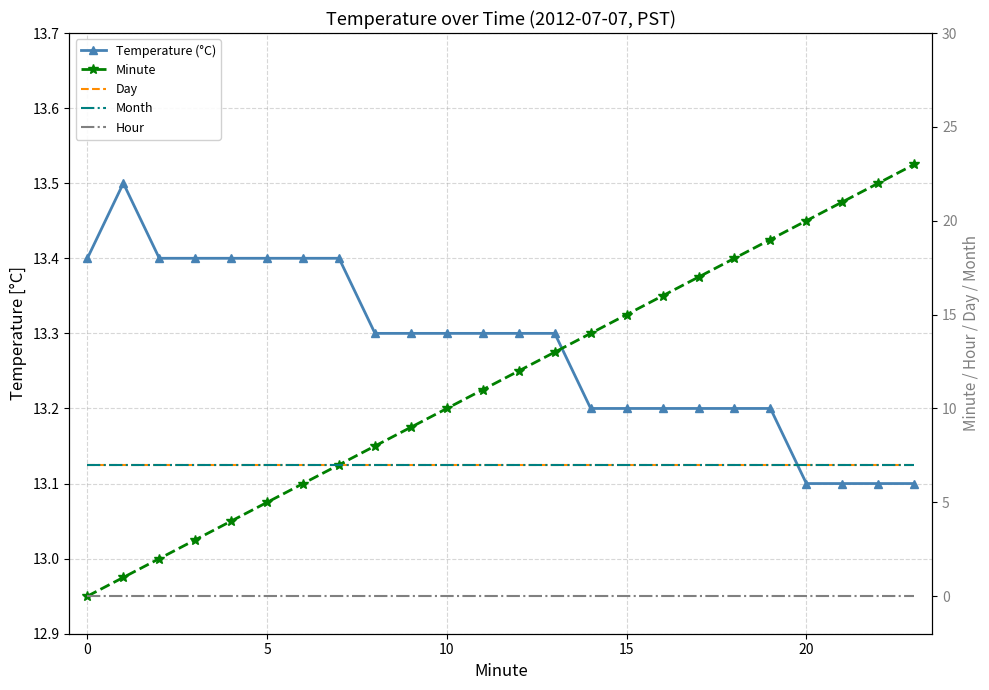

The value of Temperature (°C) at 17 is 13.2. True or false?

True